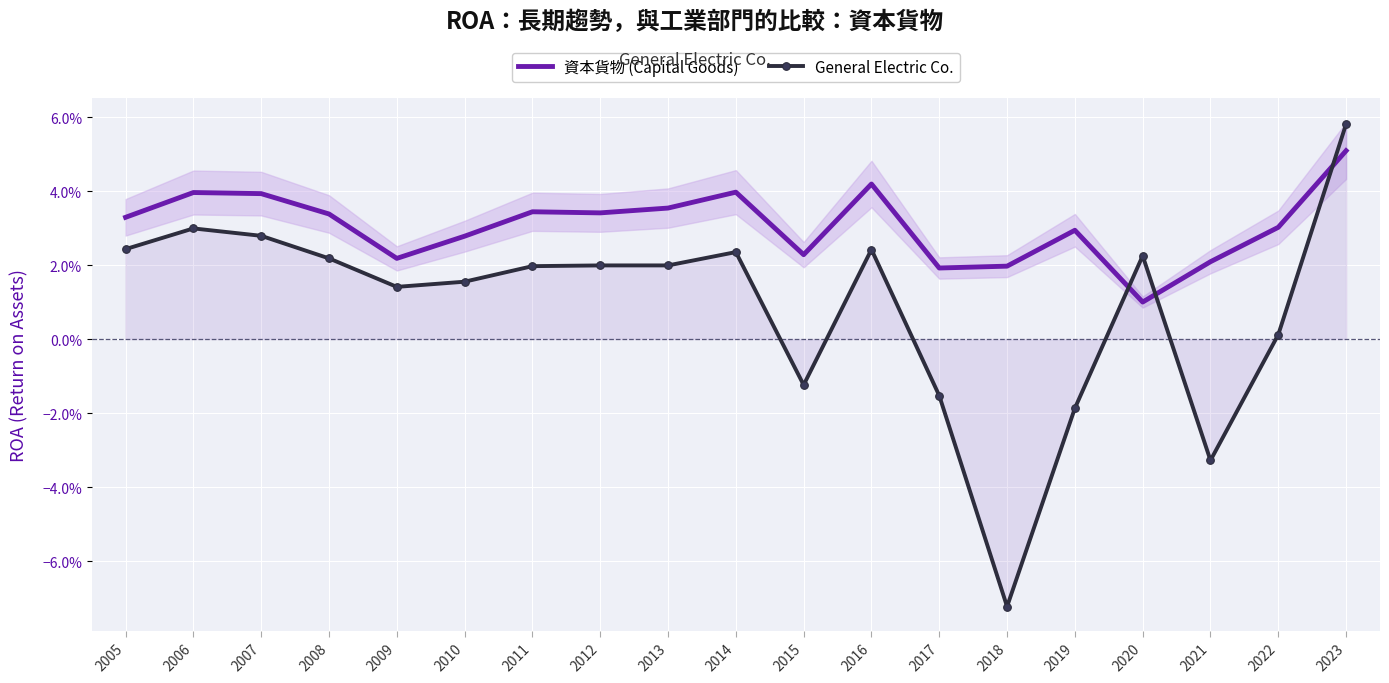

True or false: General Electric Co. has a value of 0.0 at 2005.

True